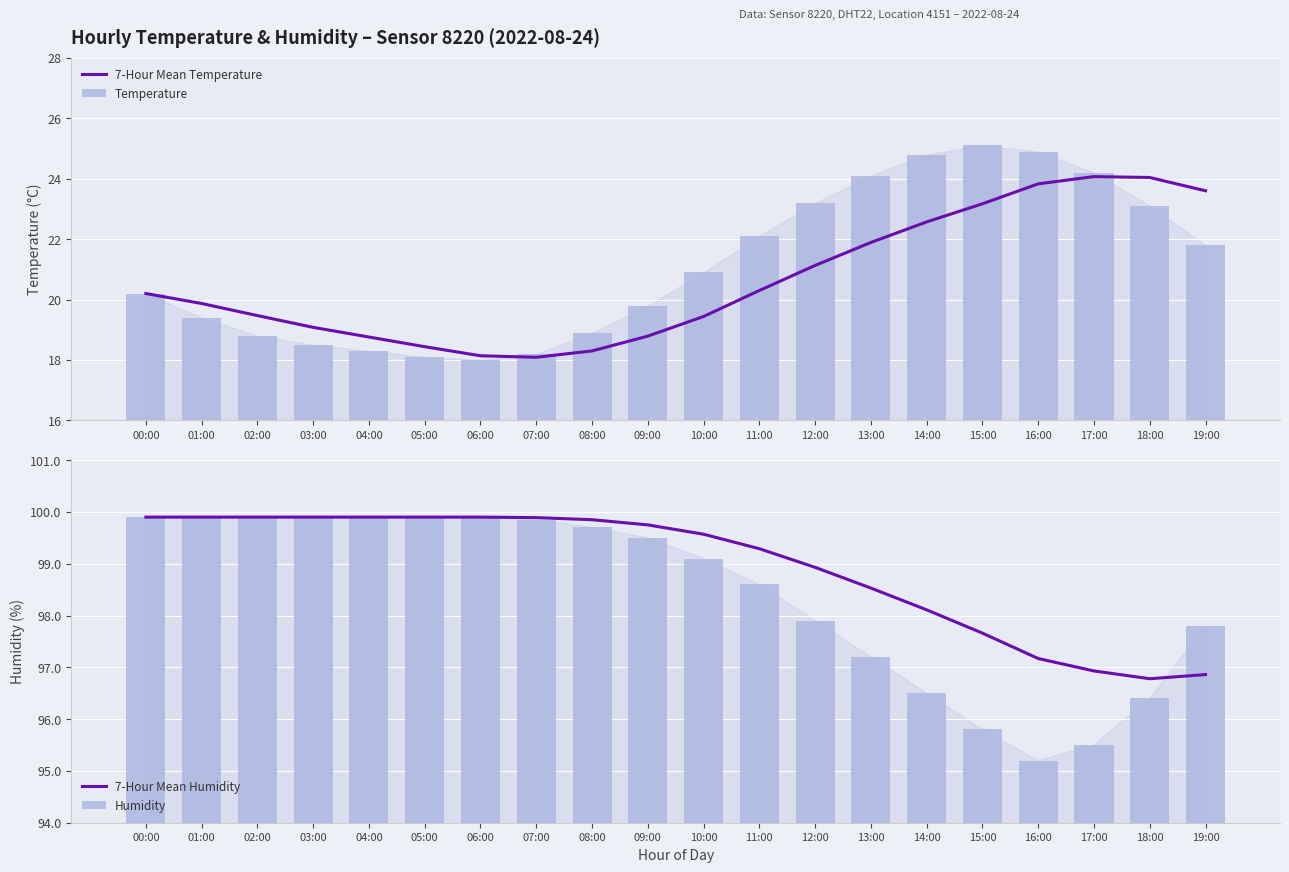

Which label corresponds to the largest value in the chart?

00:00